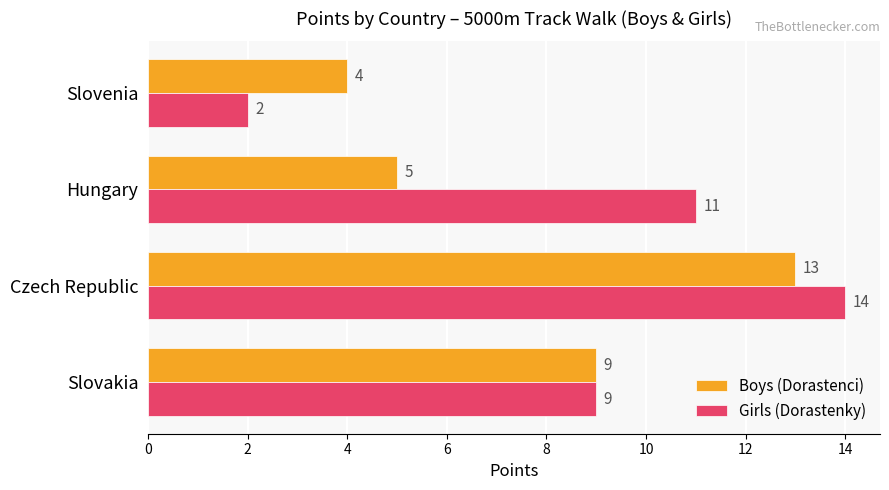

True or false: Girls (Dorastenky) has a value of 14 at Czech Republic.

True